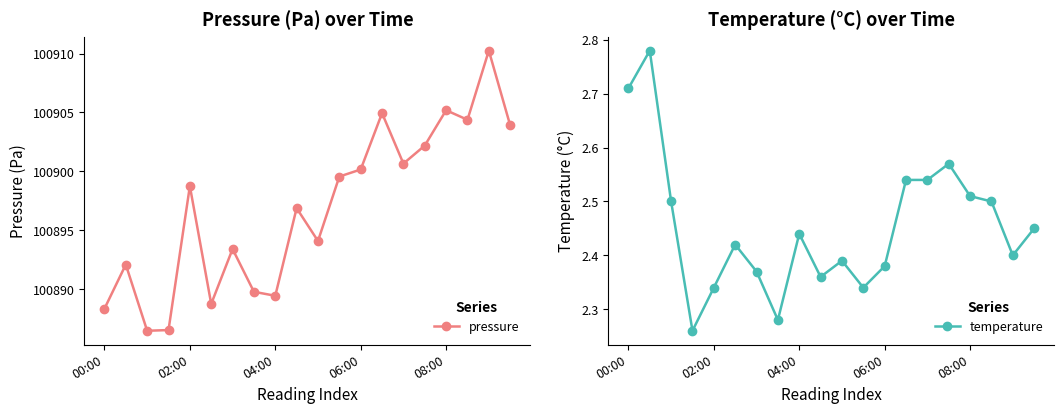

How many interior local valleys does the pressure series have?

6